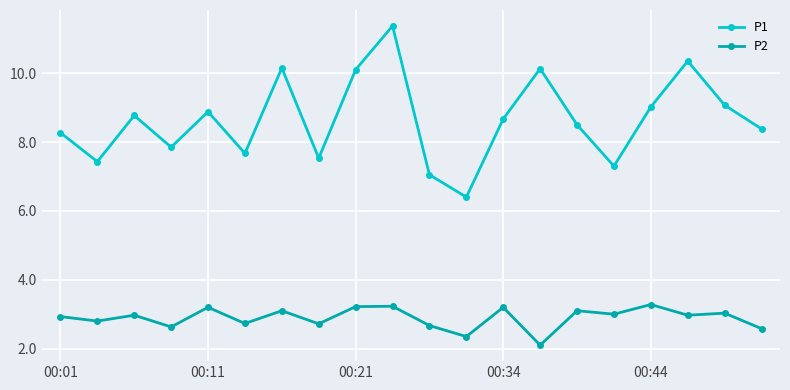

Rank the series by their maximum value, from lowest to highest.

P2, P1